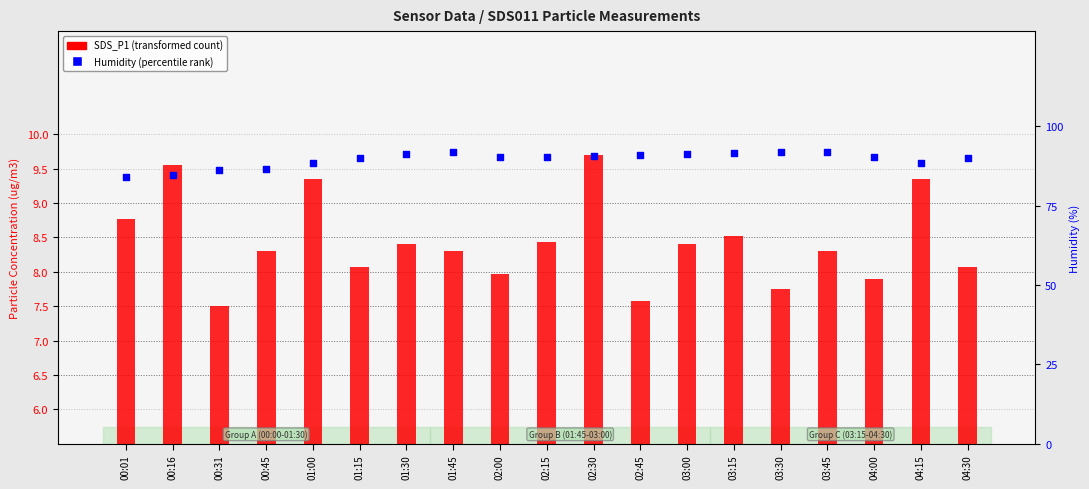

At which category is the sum across all series the highest?

01:45